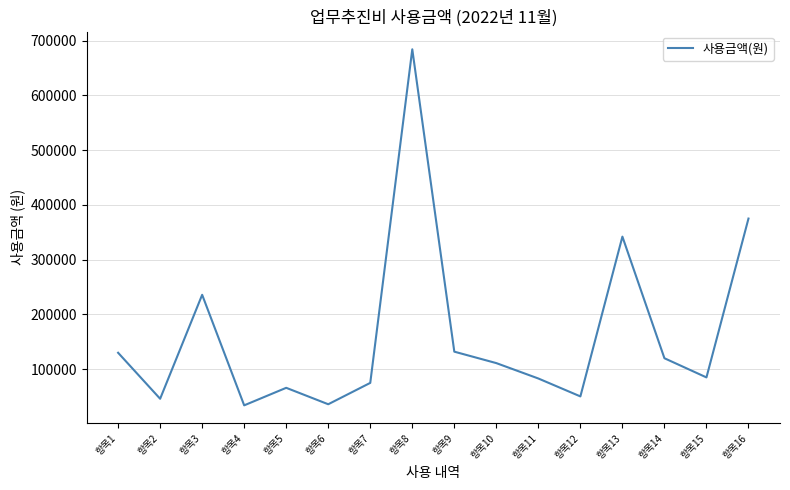

Is it true that the value at 항목5 is 33234?

False